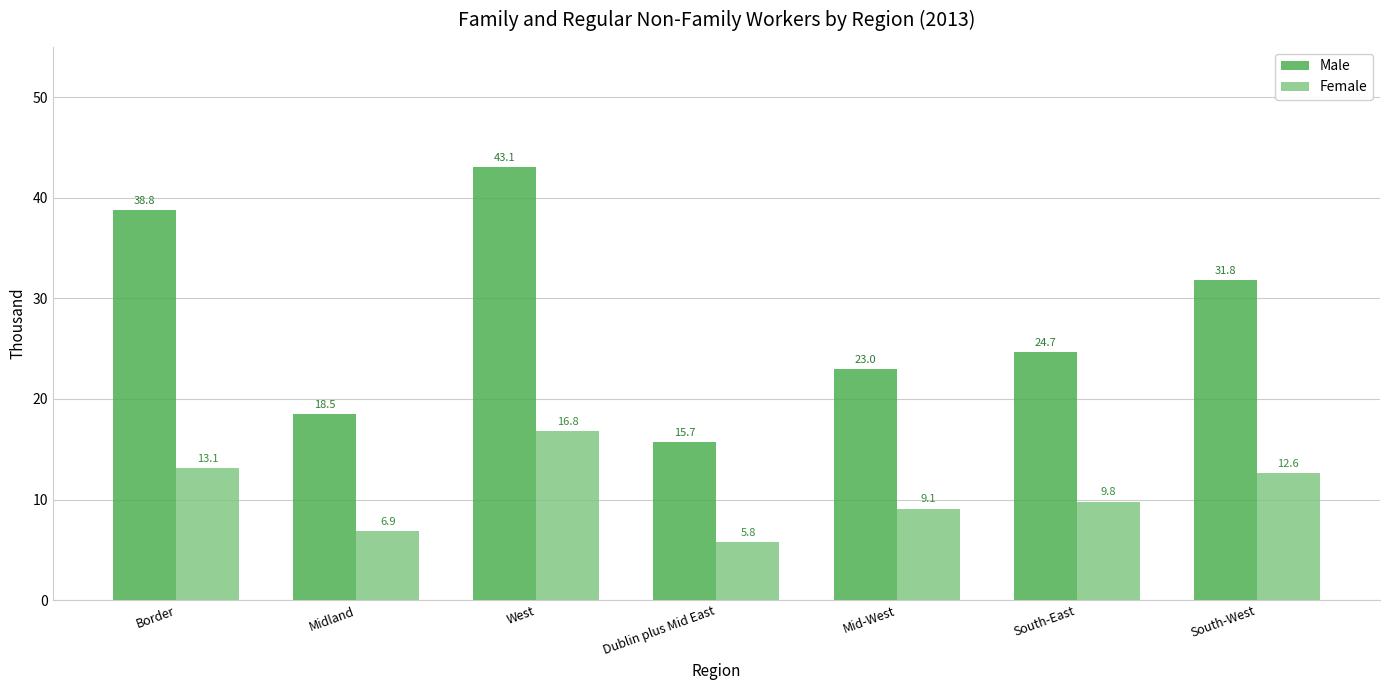

Are the bars grouped side by side (vs. stacked)?

Yes